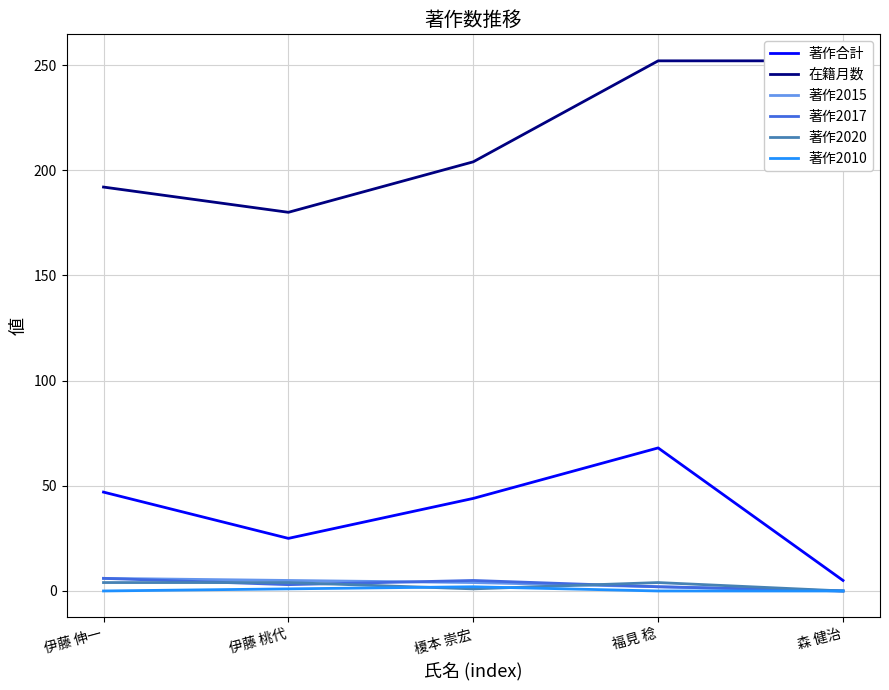

True or false: 著作2015 has more than 1 points higher than both neighbors.

False